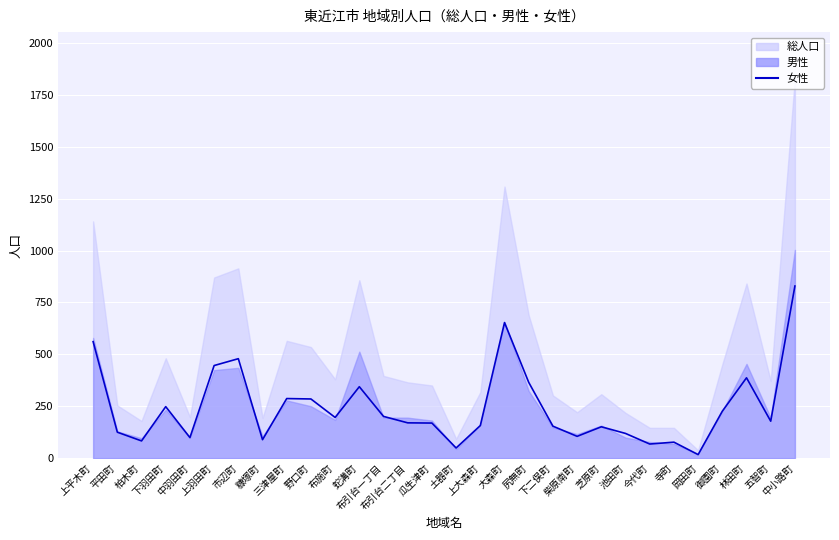

Reading left to right, transcribe all the data shown in this chart.

上平木町=561	平田町=125	柏木町=83	下羽田町=248	中羽田町=99	上羽田町=446	市辺町=479	糠塚町=89	三津屋町=287	野口町=285	布施町=196	蛇溝町=344	布引台一丁目=201	布引台二丁目=170	瓜生津町=169	土器町=49	上大森町=157	大森町=653	尻無町=365	下二俣町=154	柴原南町=105	芝原町=151	池田町=119	今代町=68	寺町=77	岡田町=17	御園町=226	林田町=387	五智町=178	中小路町=829